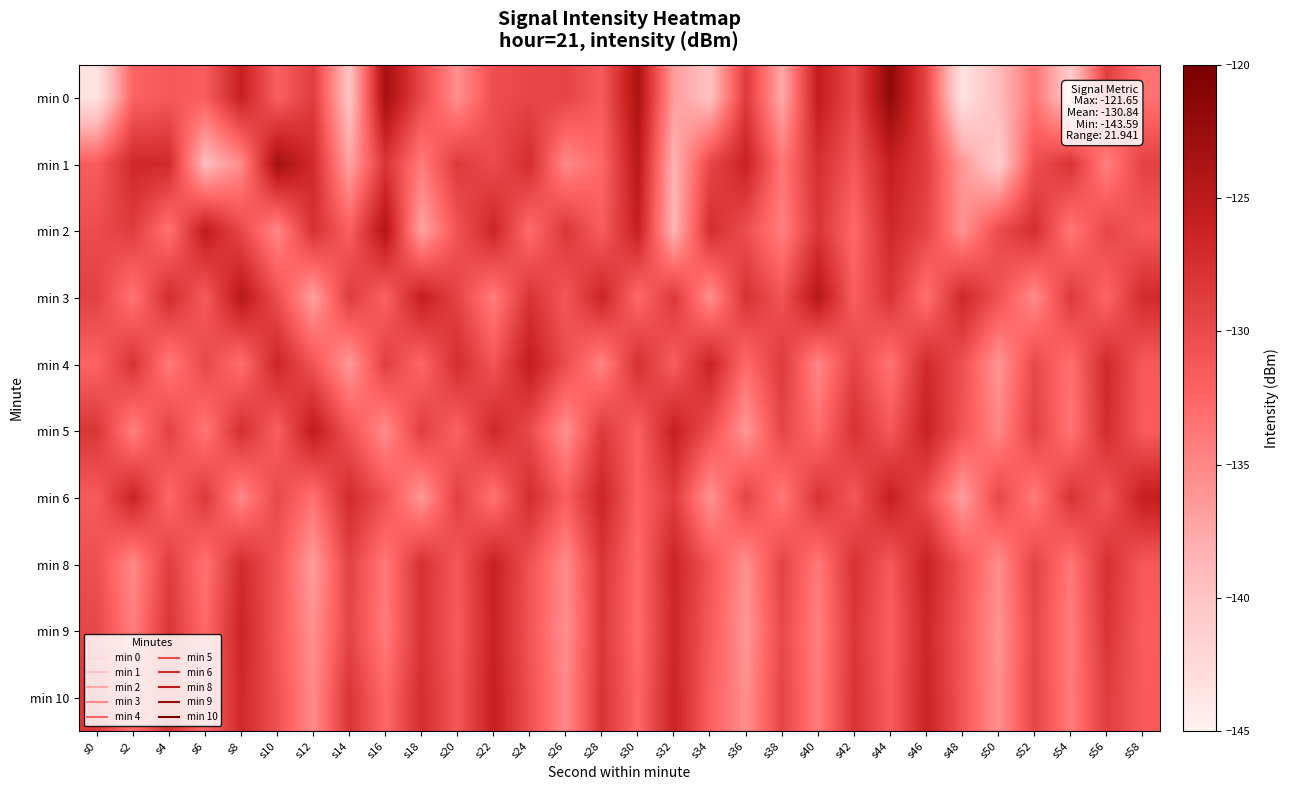

What is the maximum value shown in the chart?

-121.7